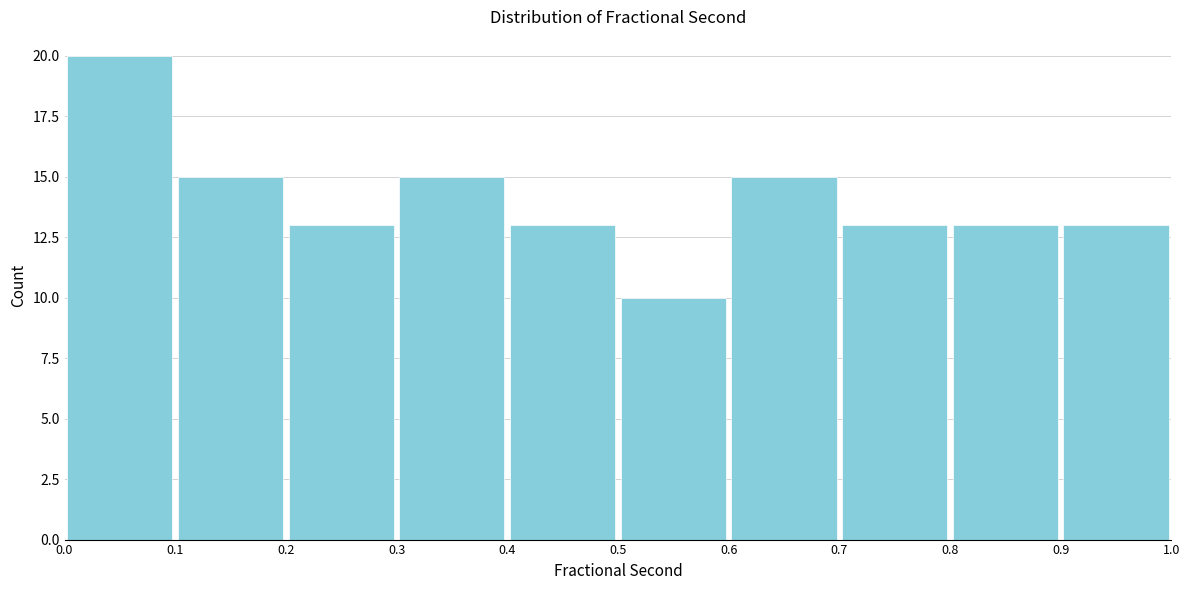

What is the height of the bar covering 0.0 to 0.1 on the x-axis? The values are not printed on the chart, so give them approximately, as read against the axis.

20